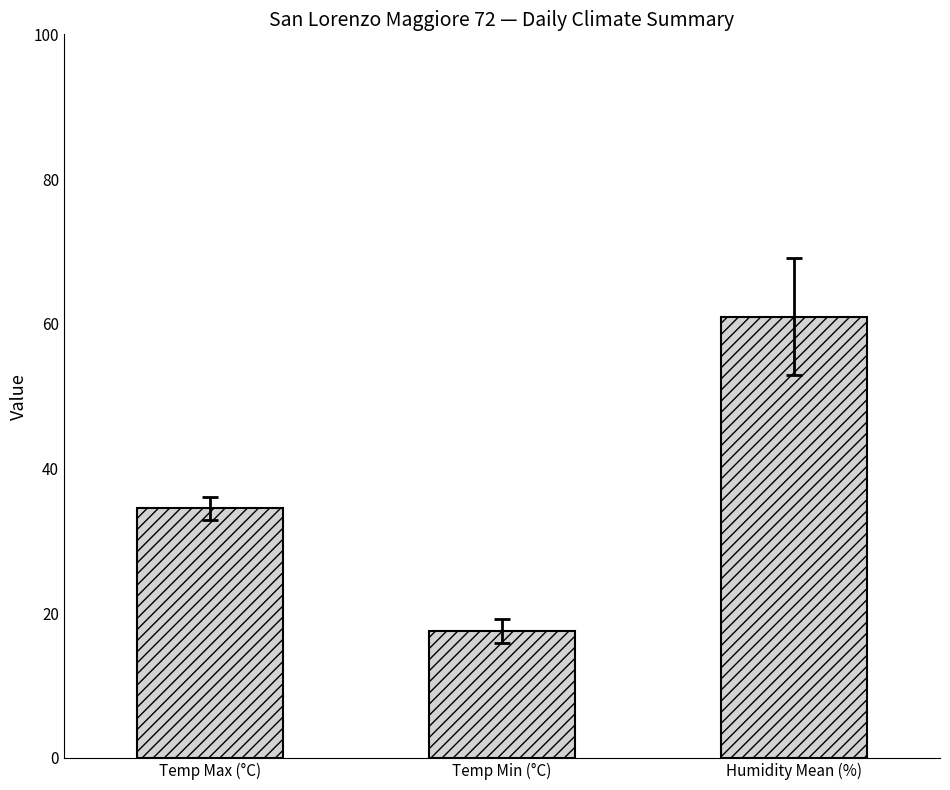

What are all the series names shown in the legend?

Temp Max (°C), Temp Min (°C), Humidity Mean (%)